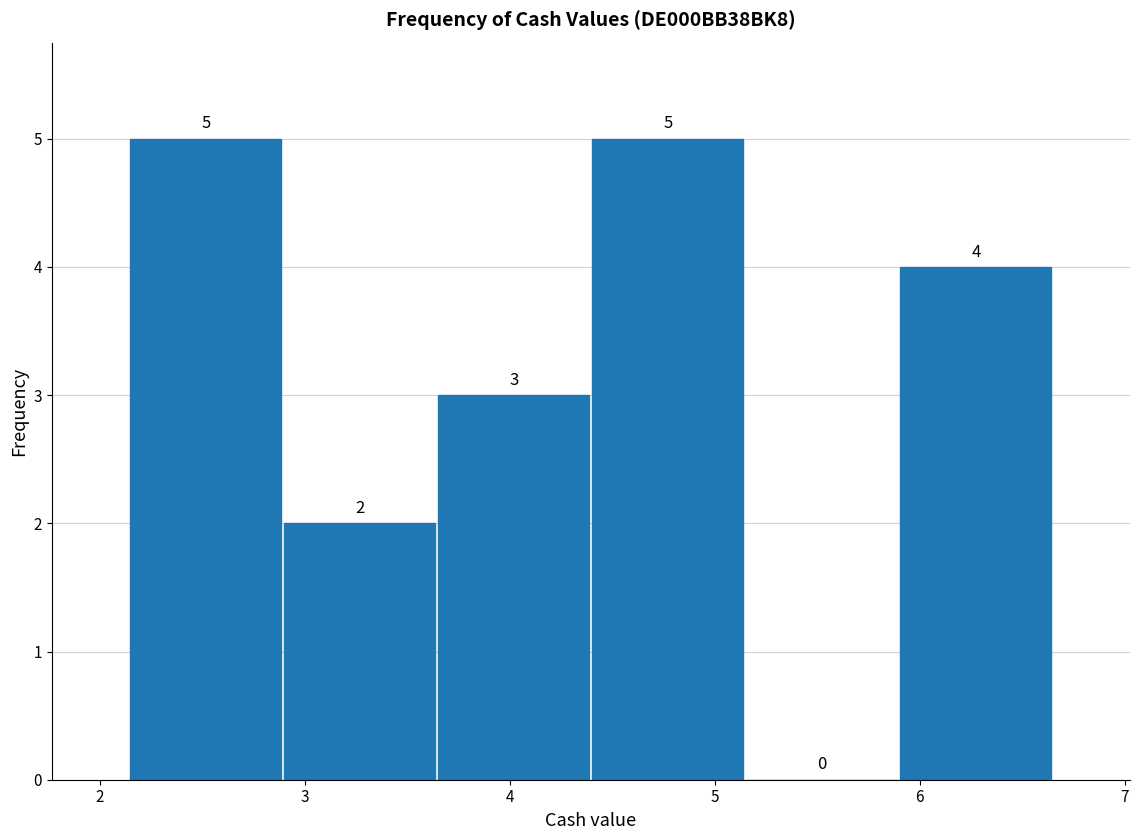

Reading left to right, transcribe this chart: for each bar, give the range it covers on the x-axis and its height. The bar edges are not printed on the chart, so give them approximately, as read against the axis.

2.1 to 2.9: 5
2.9 to 3.6: 2
3.6 to 4.4: 3
4.4 to 5.1: 5
5.1 to 5.9: 0
5.9 to 6.7: 4